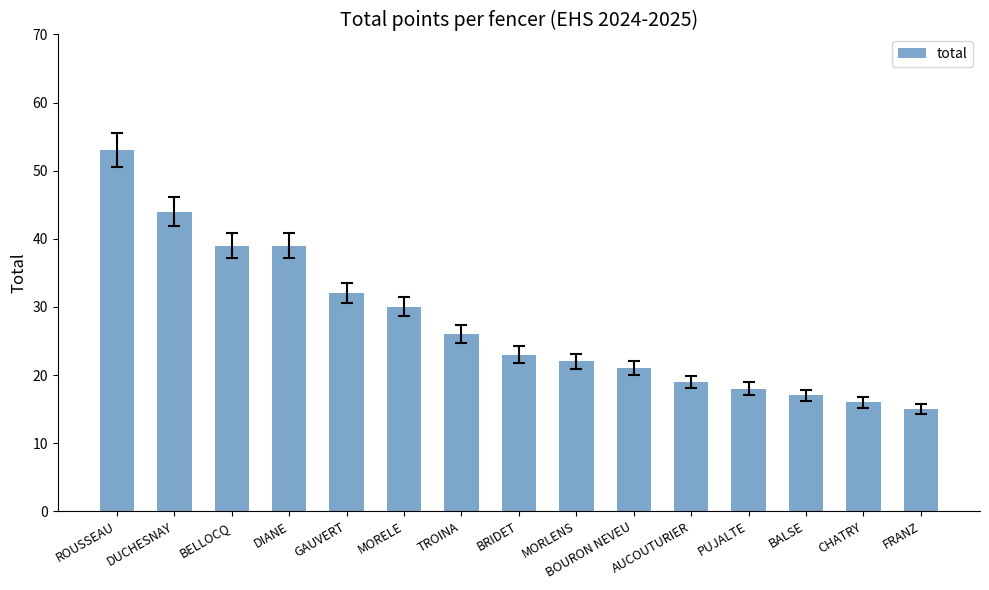

What is the label of the 11th bar from the left?

AUCOUTURIER